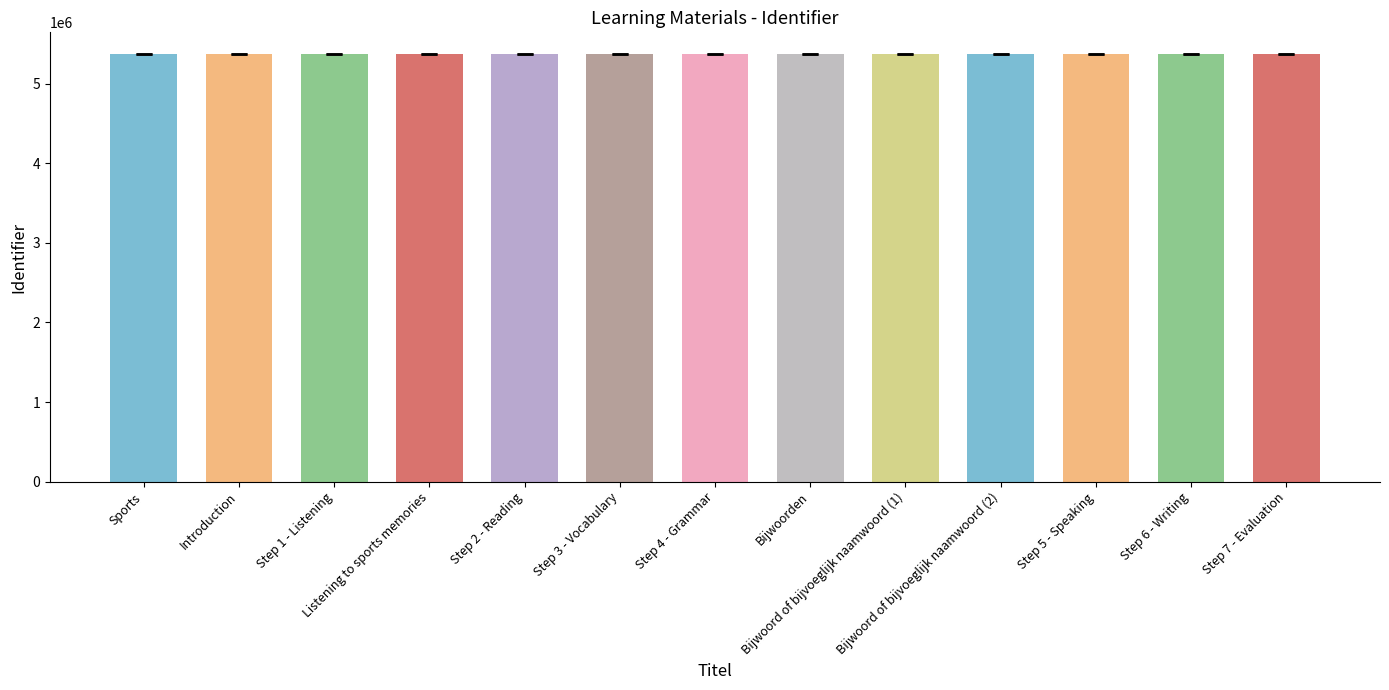

True or false: the data shows 2433372 at Introduction.

False